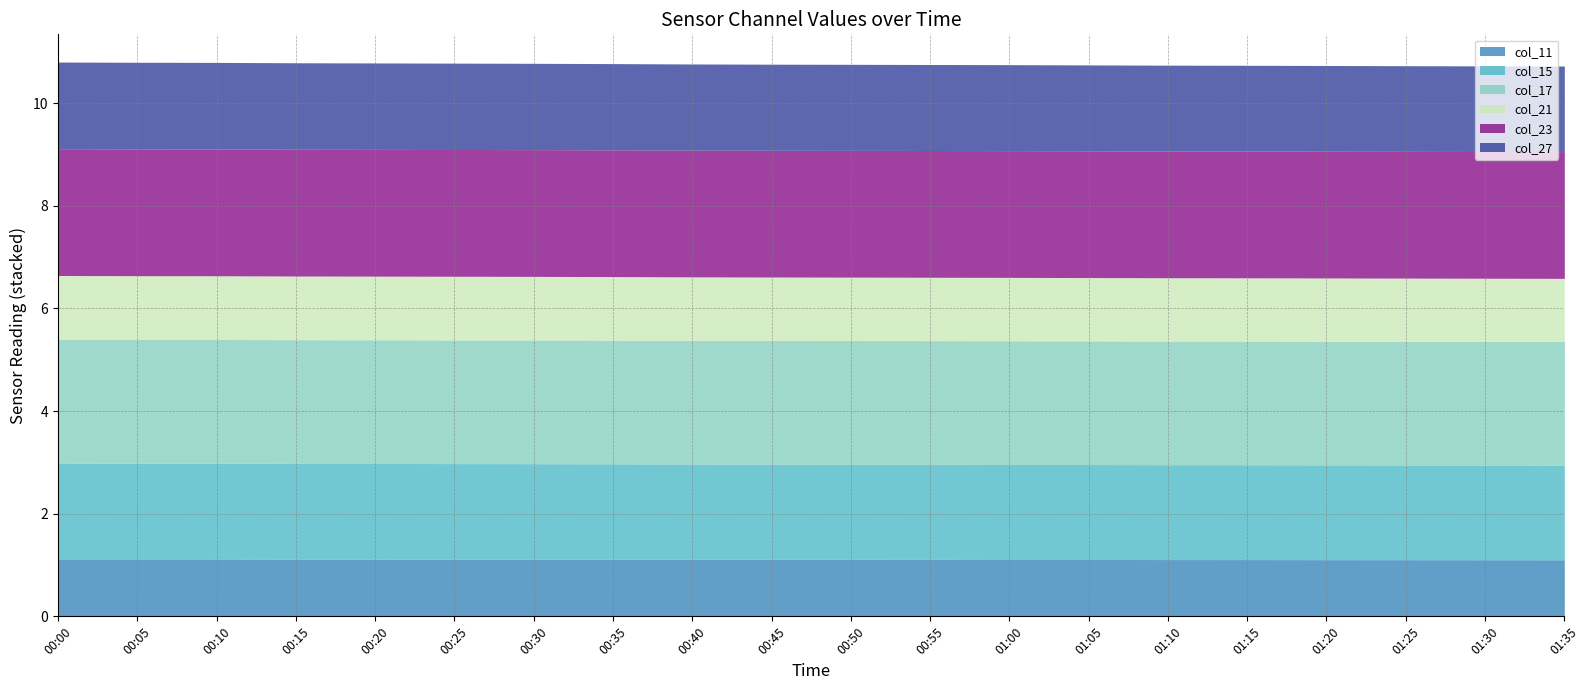

What is the label of the 16th point from the left?

01:15